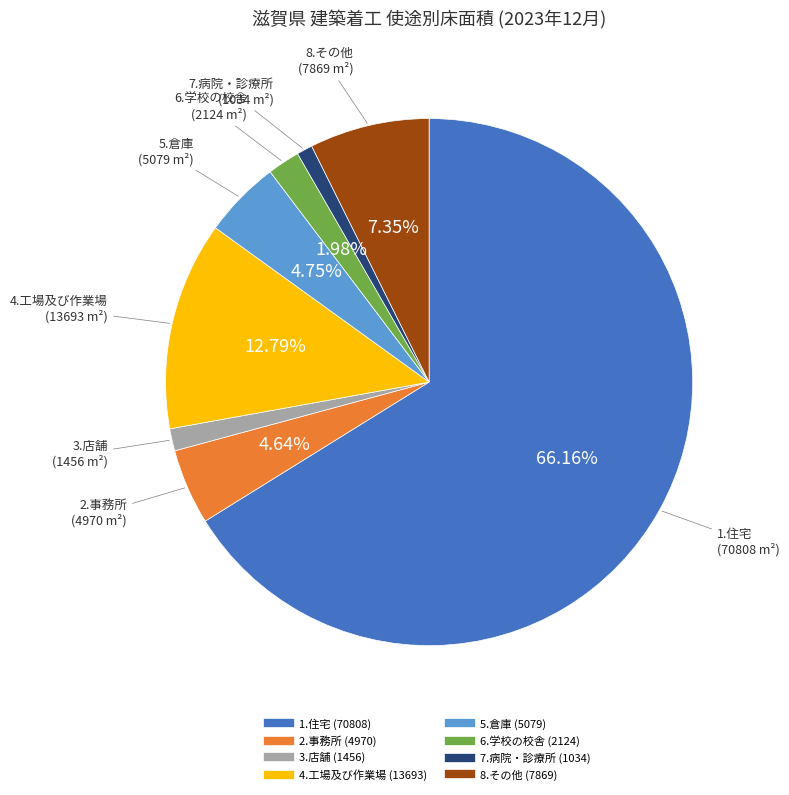

How many segments does this pie chart have?

8